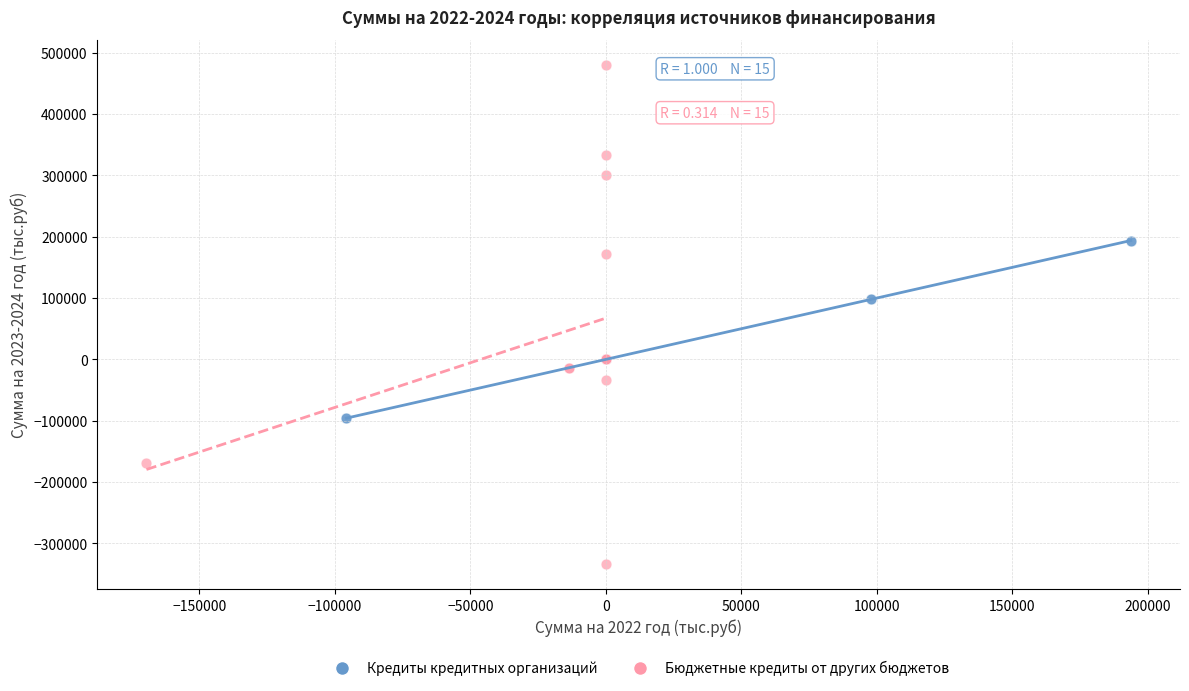

What are all the series names shown in the legend?

Кредиты кредитных организаций, Бюджетные кредиты от других бюджетов